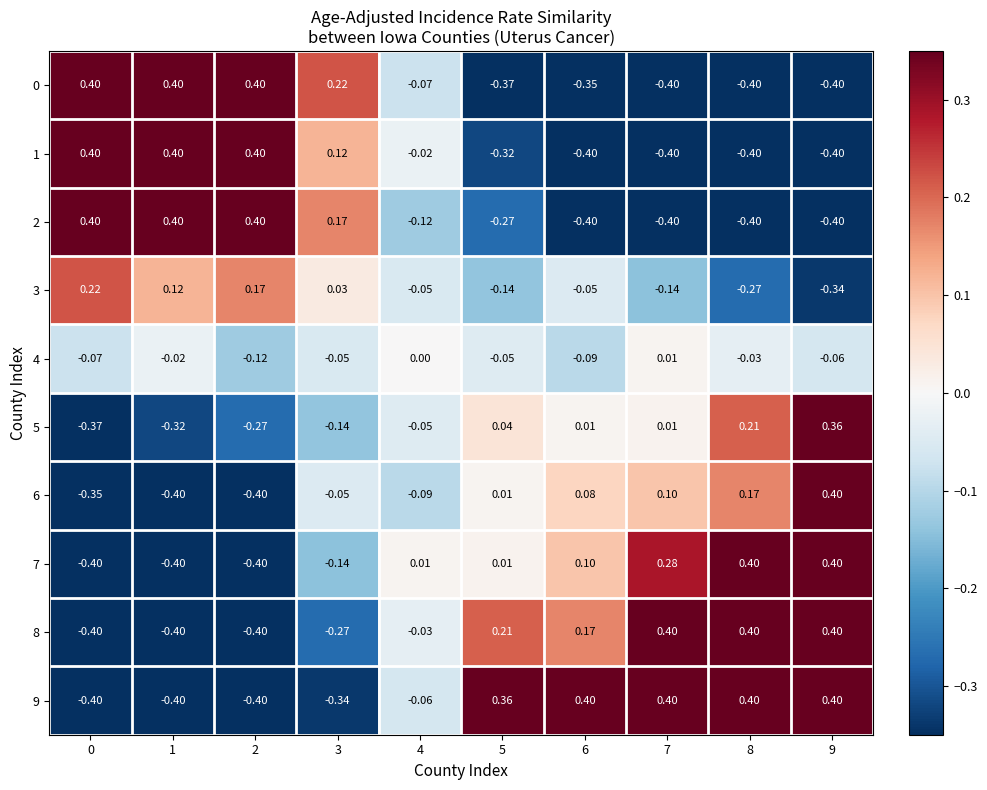

What is the greatest value displayed?

0.4